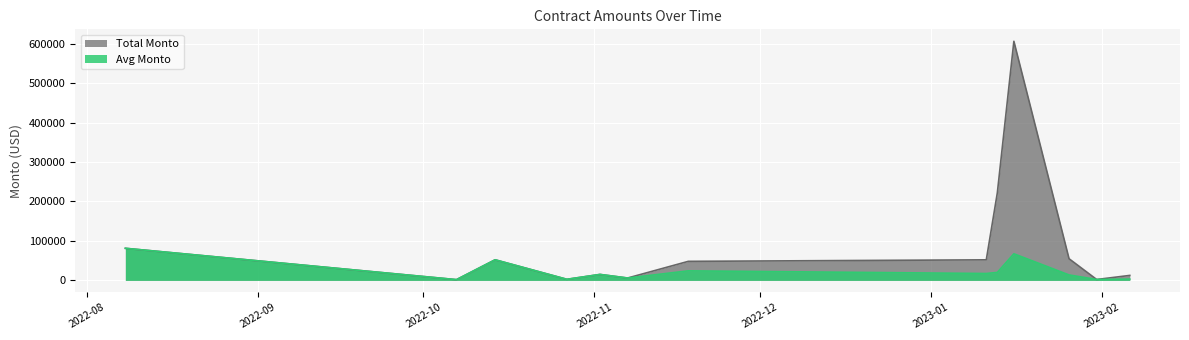

What is the greatest value displayed?

606177.8